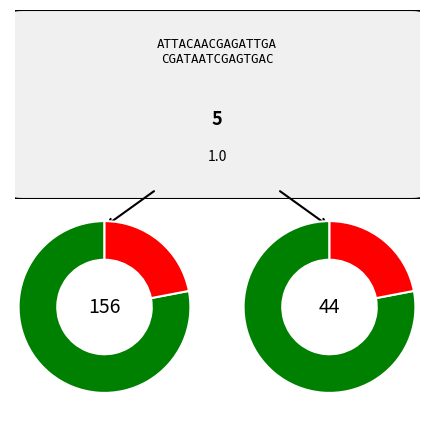

True or false: NIAGARA accounts for 15% of the total.

False